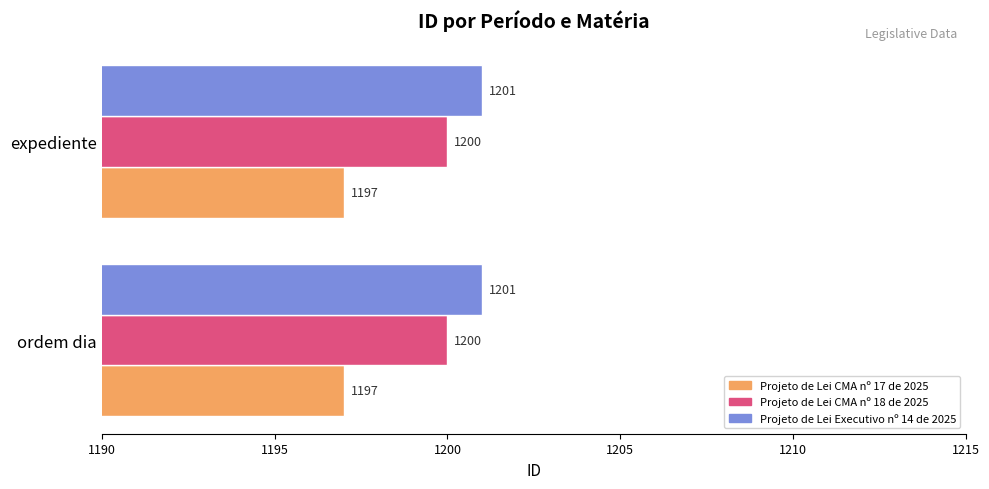

What is the sum of the Projeto de Lei CMA nº 17 de 2025 values at ordem dia and expediente?

2394